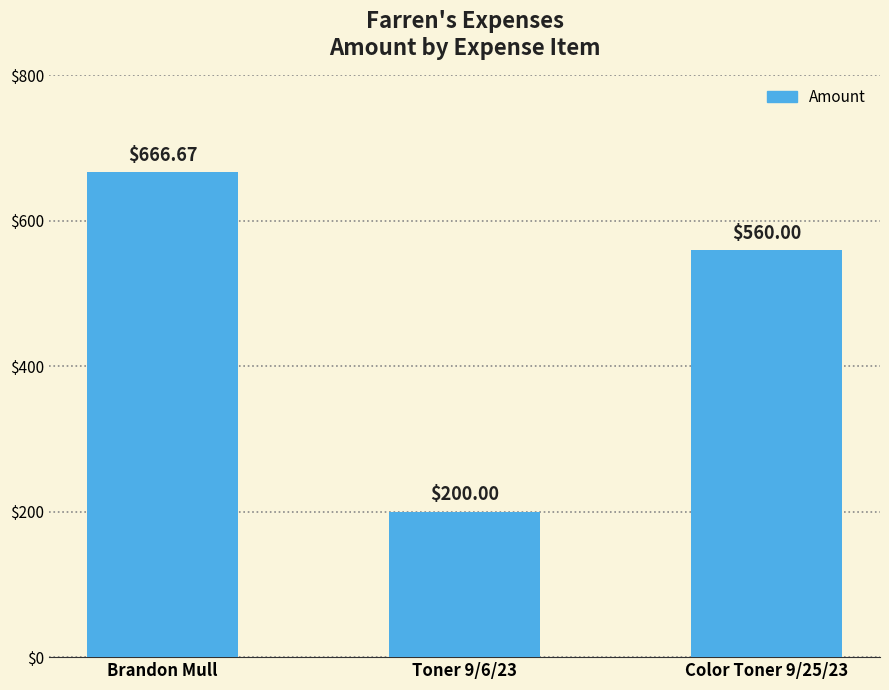

Between Color Toner 9/25/23 and Toner 9/6/23, which is larger?

Color Toner 9/25/23